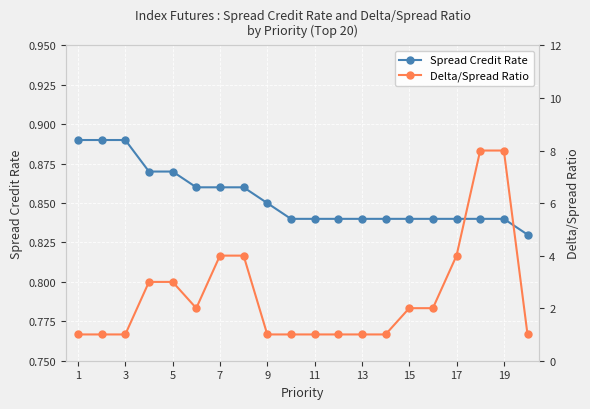

Is it true that Spread Credit Rate equals 0.2 at 7?

False